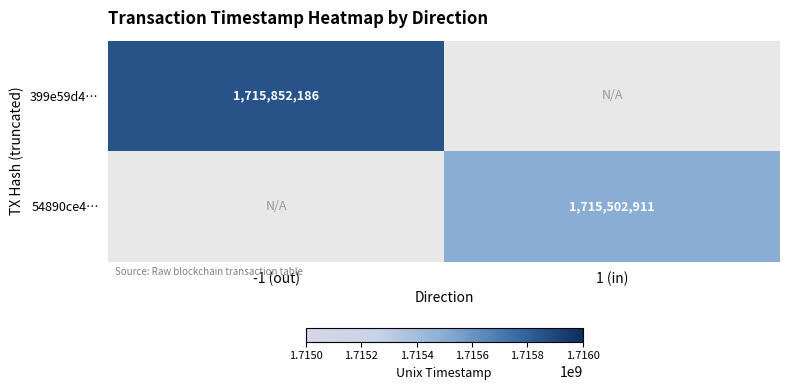

Count the number of data series in this chart.

2